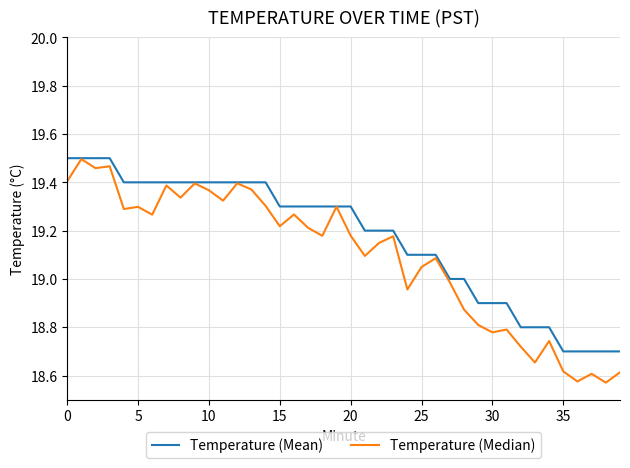

Which series has the largest total across all categories?

Temperature (Mean)